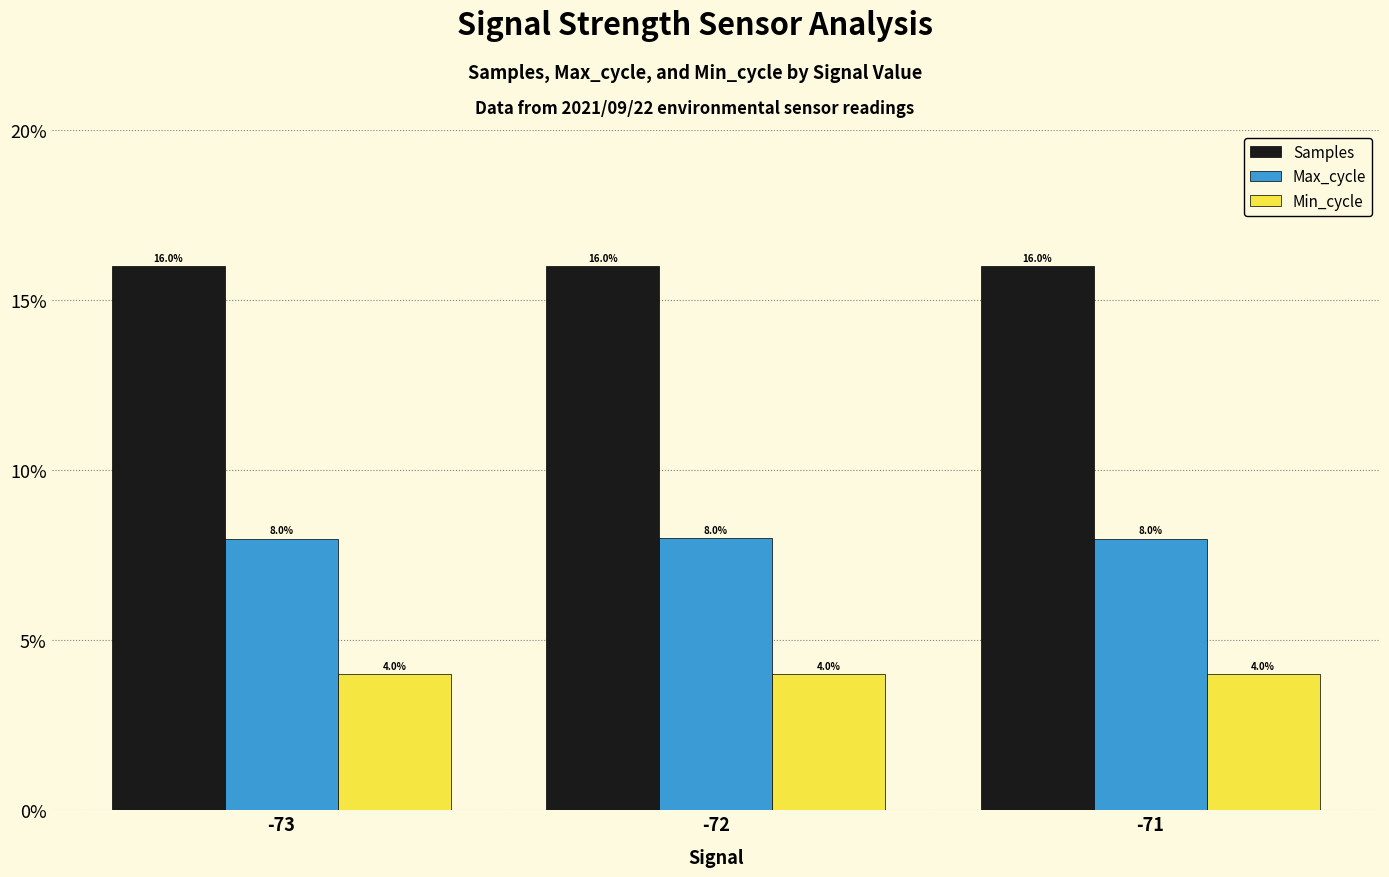

What is the lowest value of the Max_cycle series?

8.0